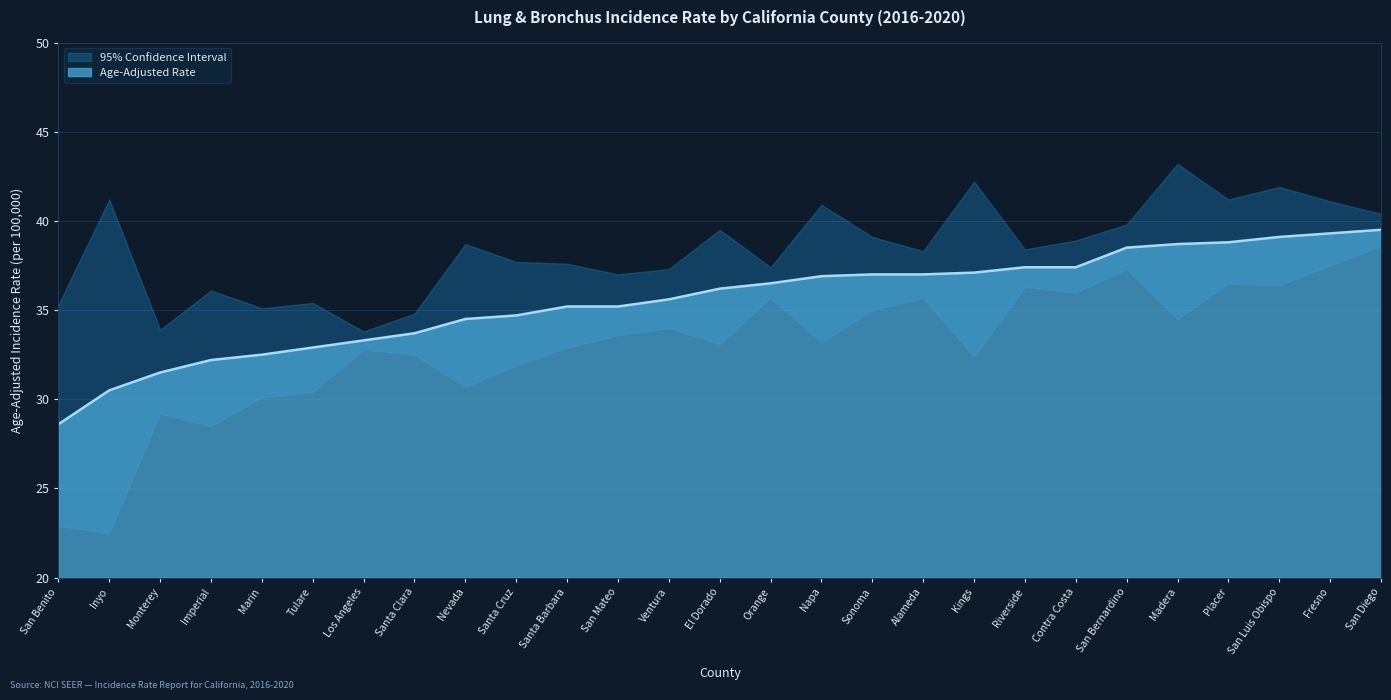

True or false: Age-Adjusted Rate and Lower 95% CI cross at least once.

False